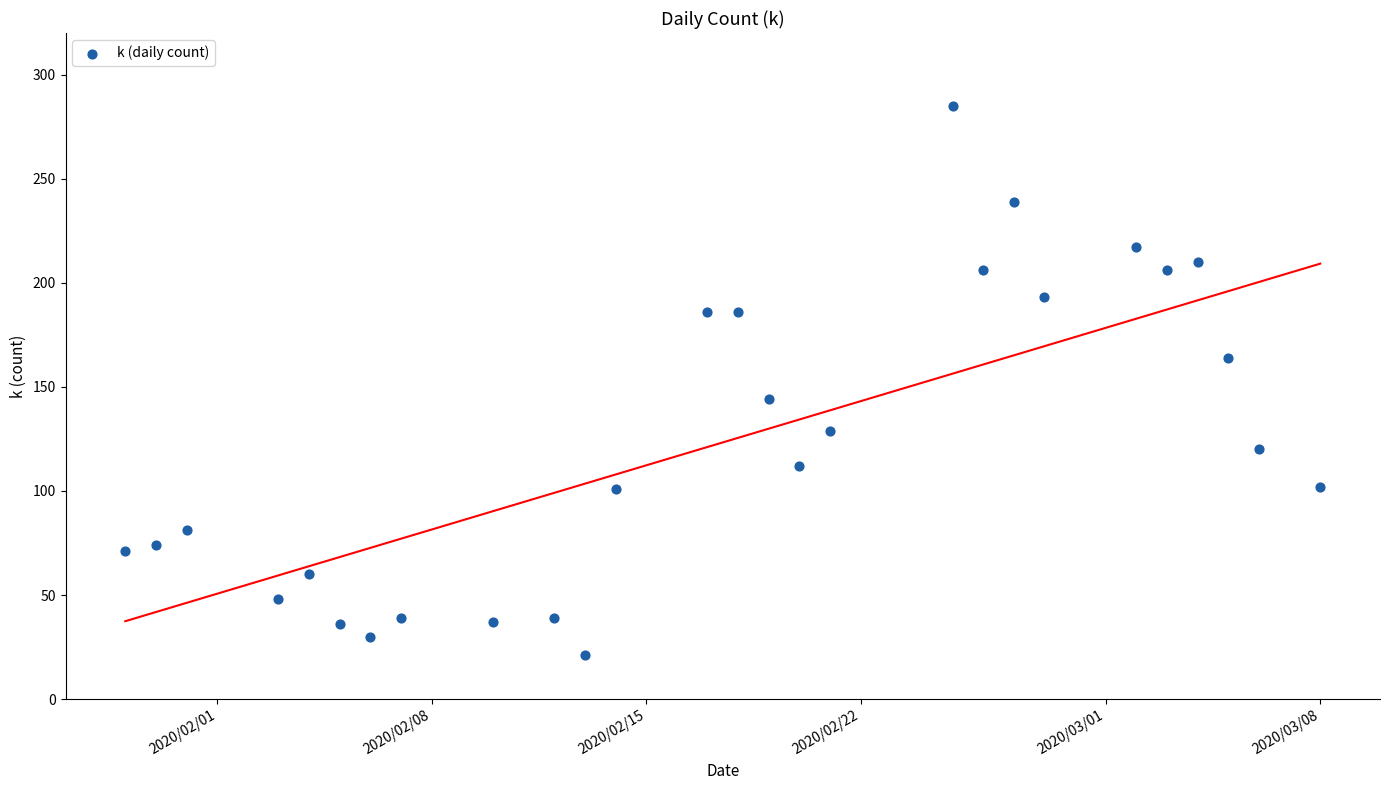

What is the range of X values (max minus min)?

39